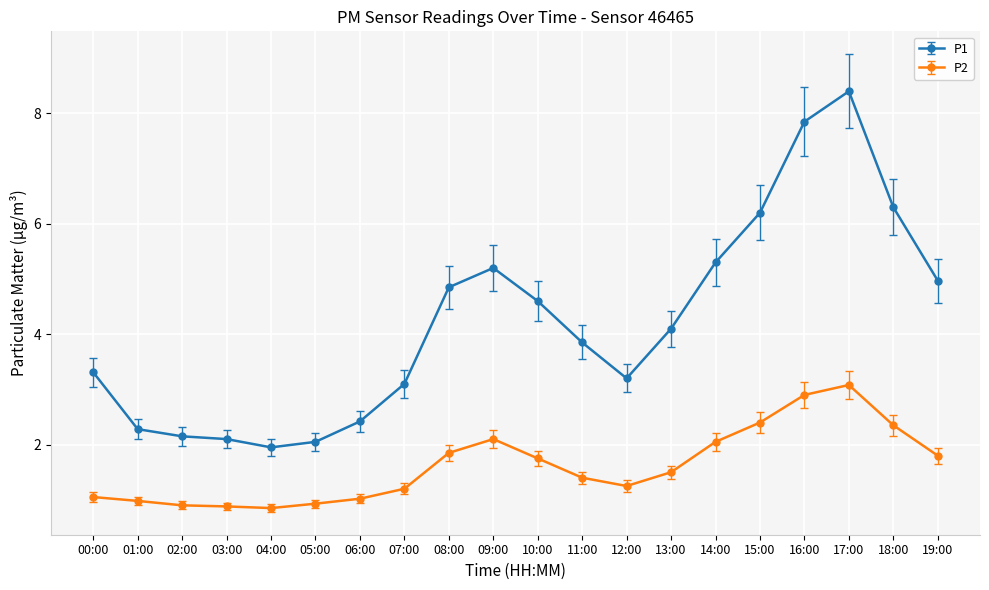

List the series in order of their peak value, highest first.

P1, P2